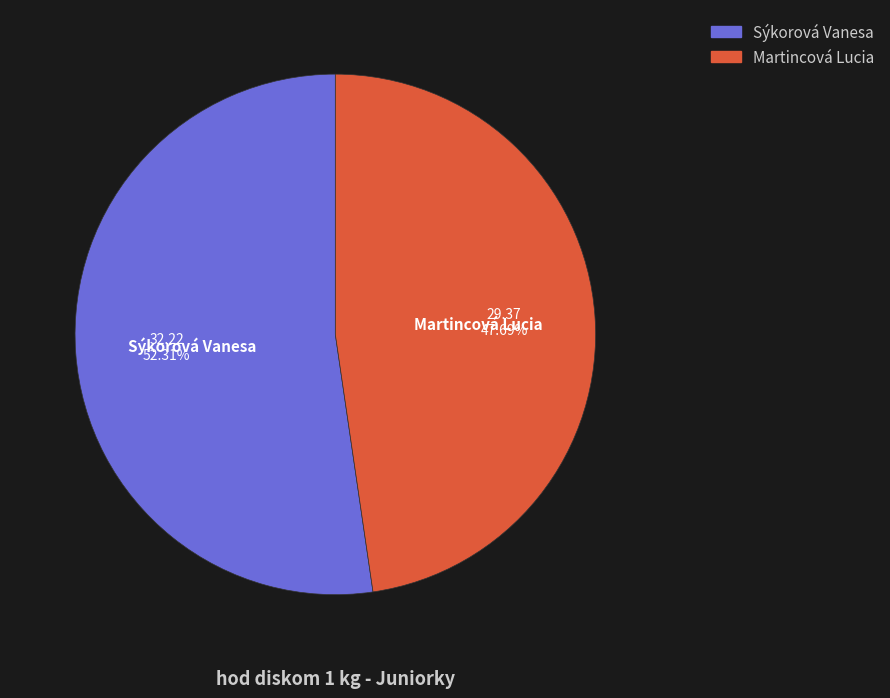

How many slices are in this pie chart?

2